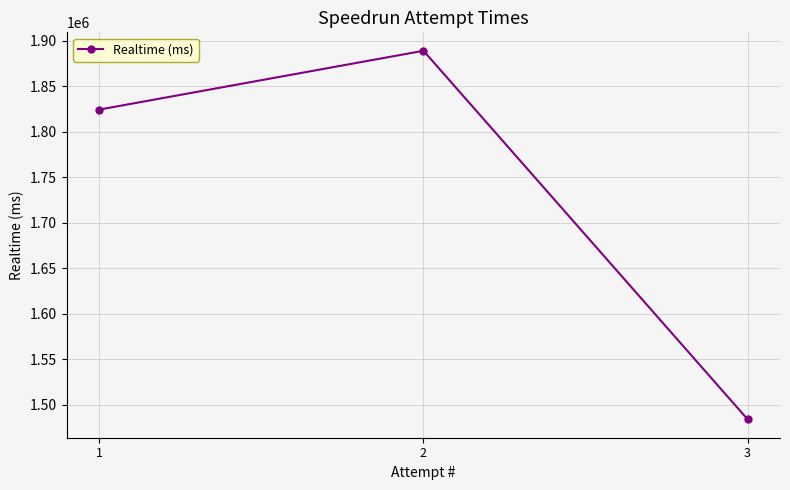

What is the difference between the maximum and minimum values?

404896